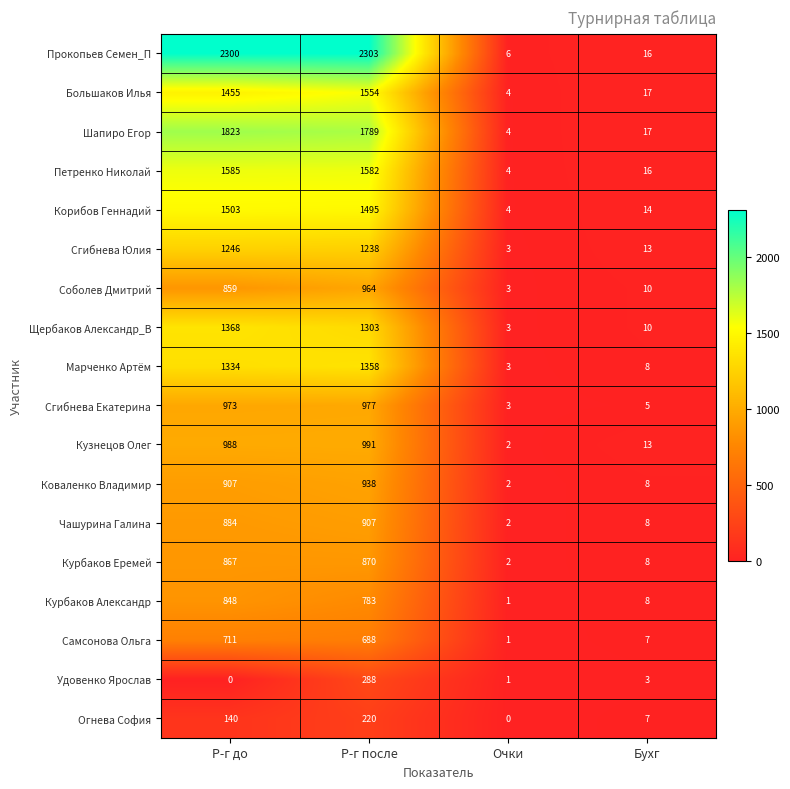

Which series has the largest total across all categories?

Прокопьев Семен_П